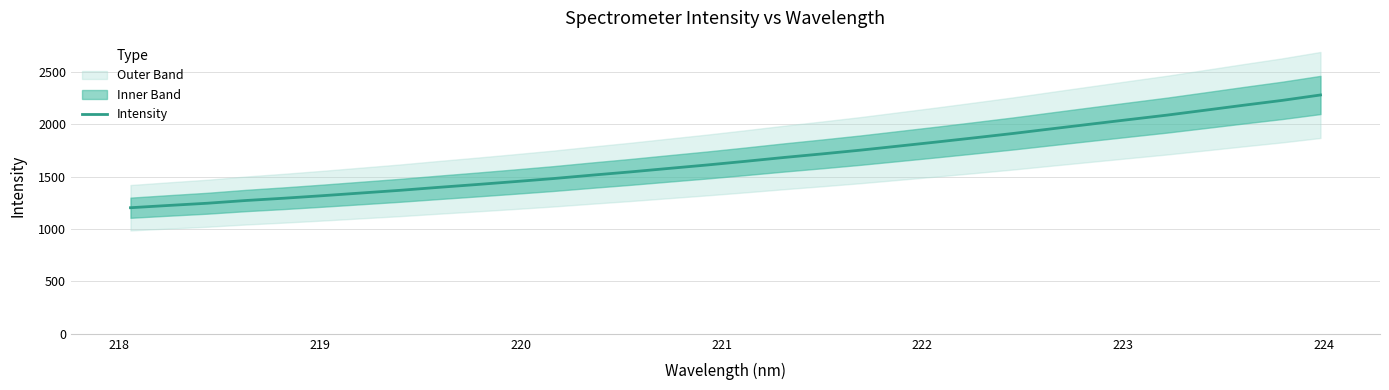

What is the maximum value for Intensity?

2280.0